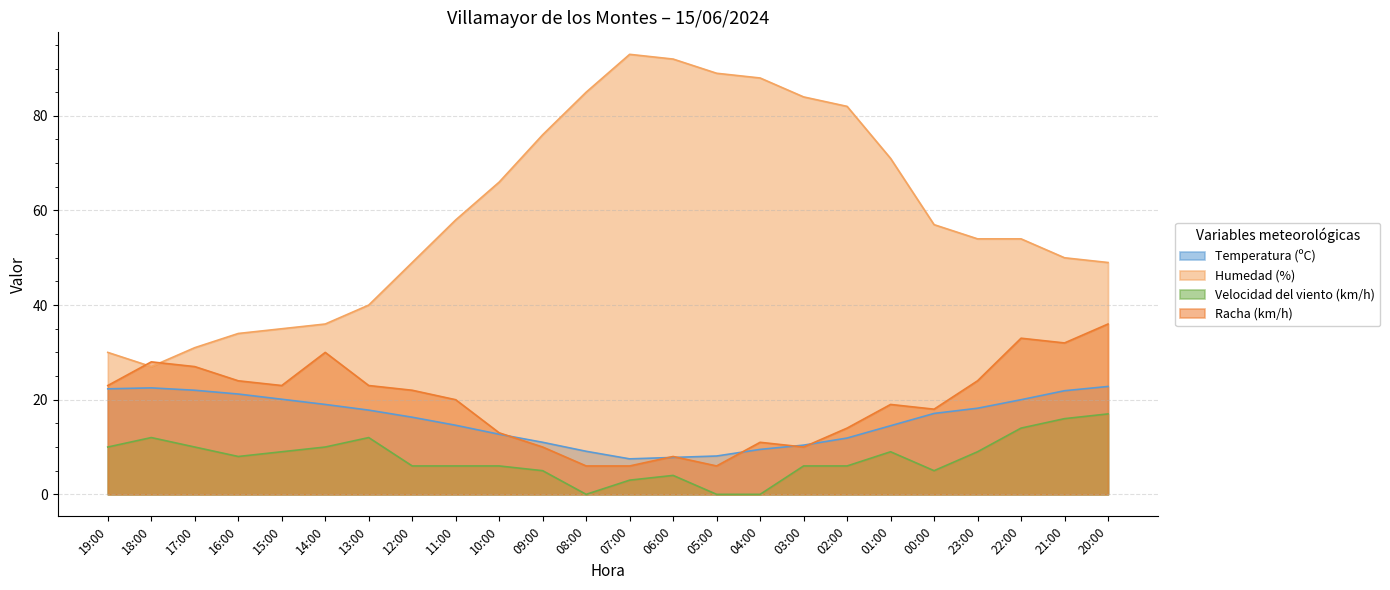

The Humedad (%) series shows 49.0 at 20:00. True or false?

True